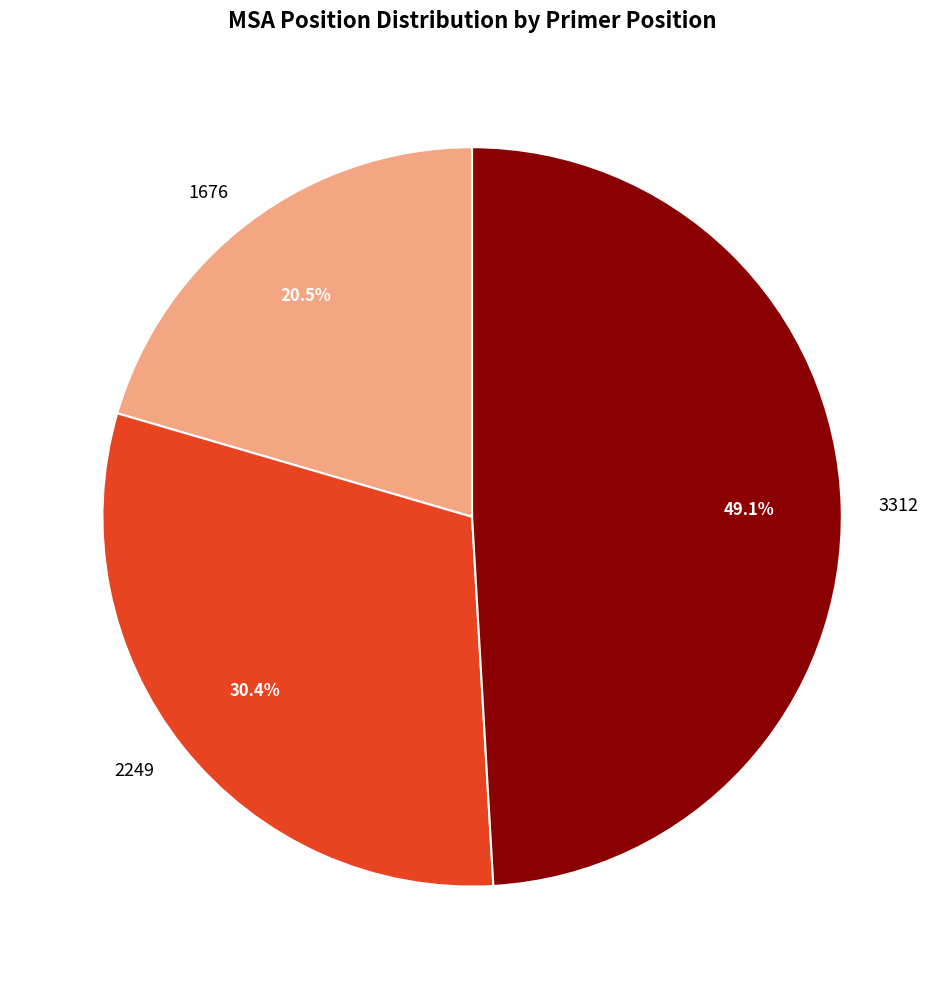

Which slice is the smallest?

1676